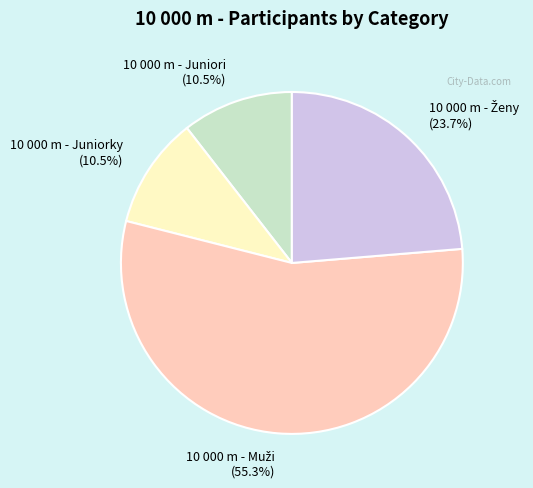

What portion of the pie excludes 10 000 m - Juniorky (10.5%)?

89.5%